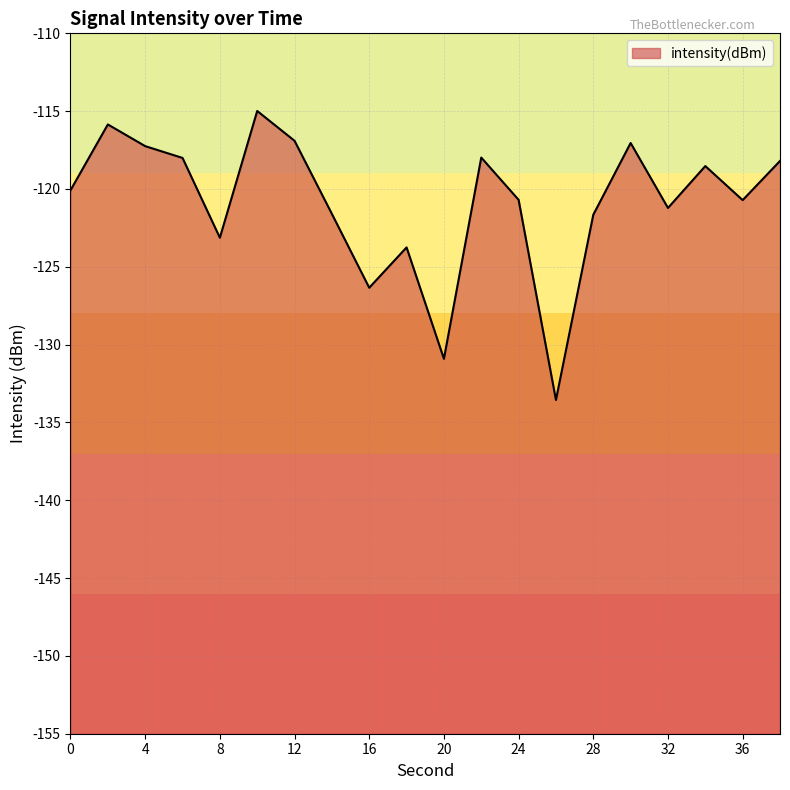

What is the average value?

-120.9